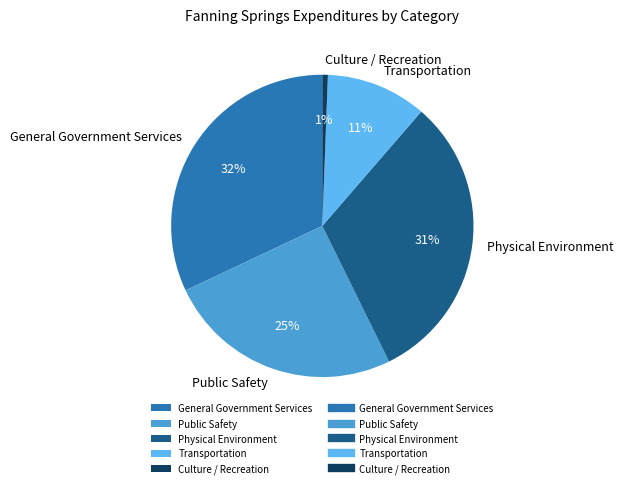

The General Government Services slice represents 20% of the pie. True or false?

False